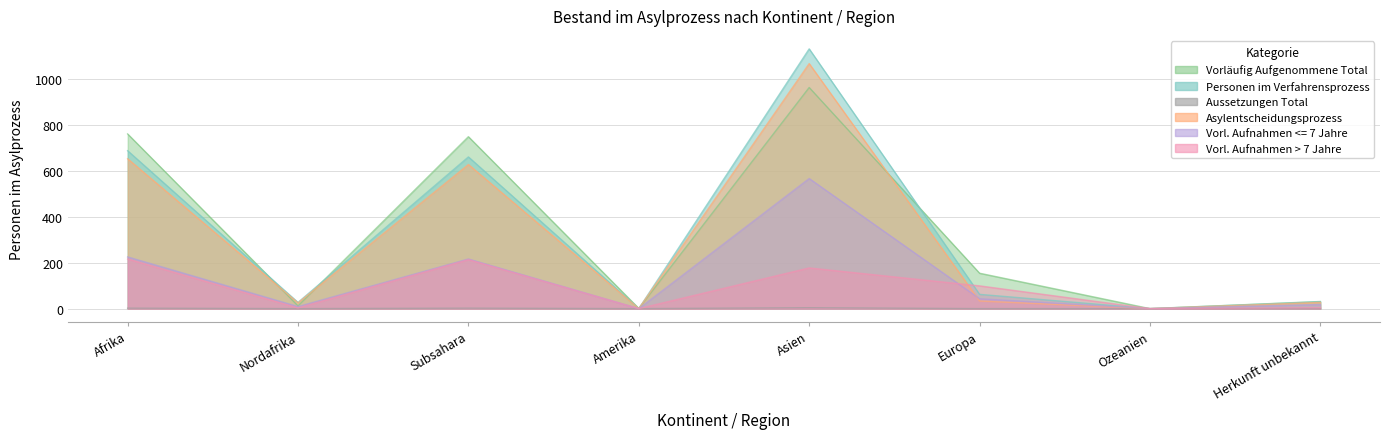

Which category has the lowest value across all series?

Ozeanien